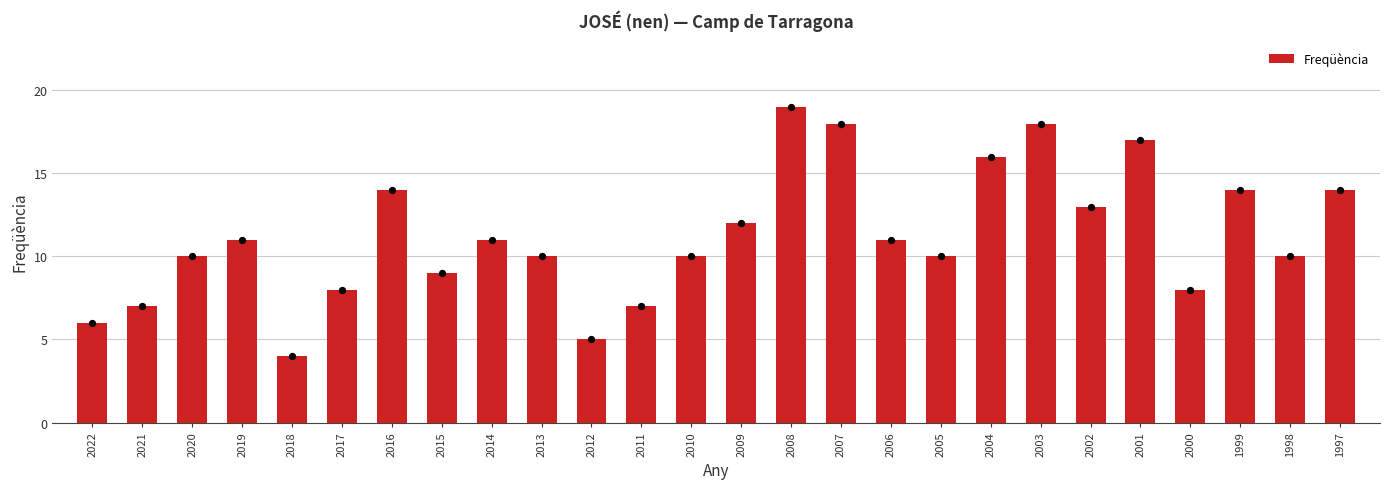

Between 2020 and 2022, which is larger?

2020